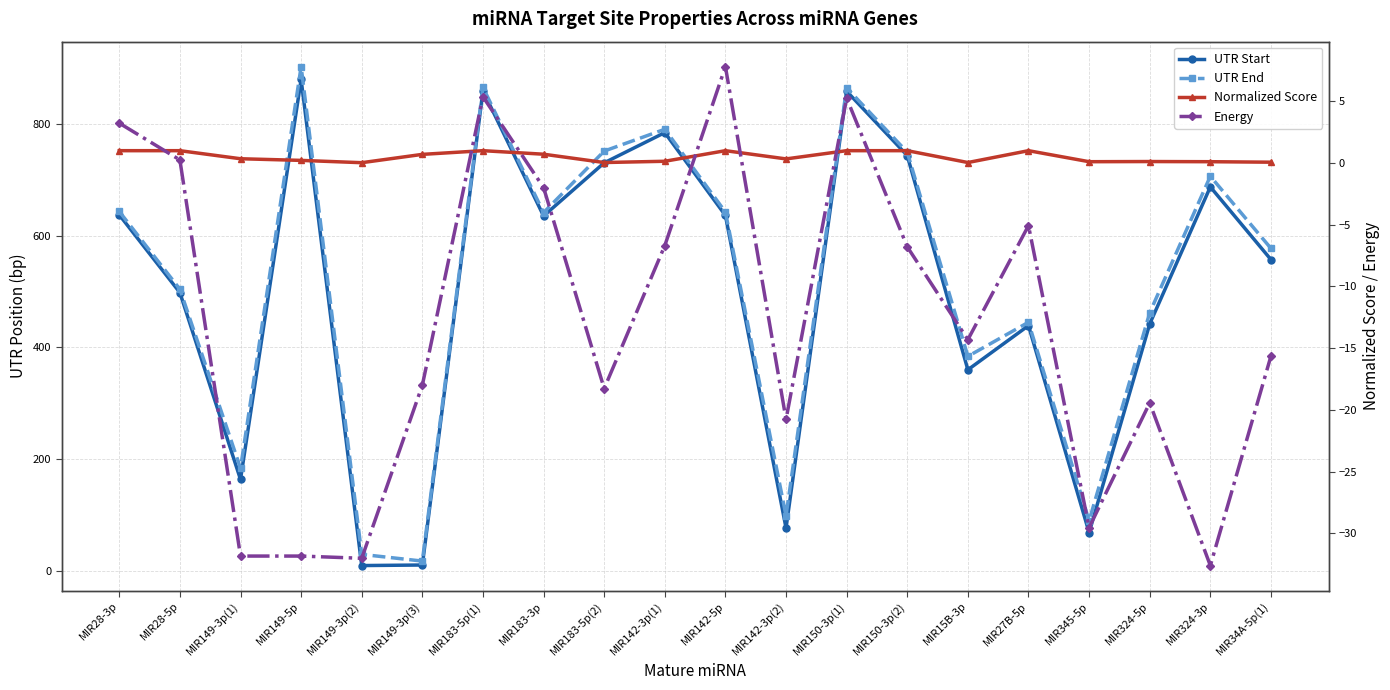

What position from the right is MIR149-3p(2)?

16